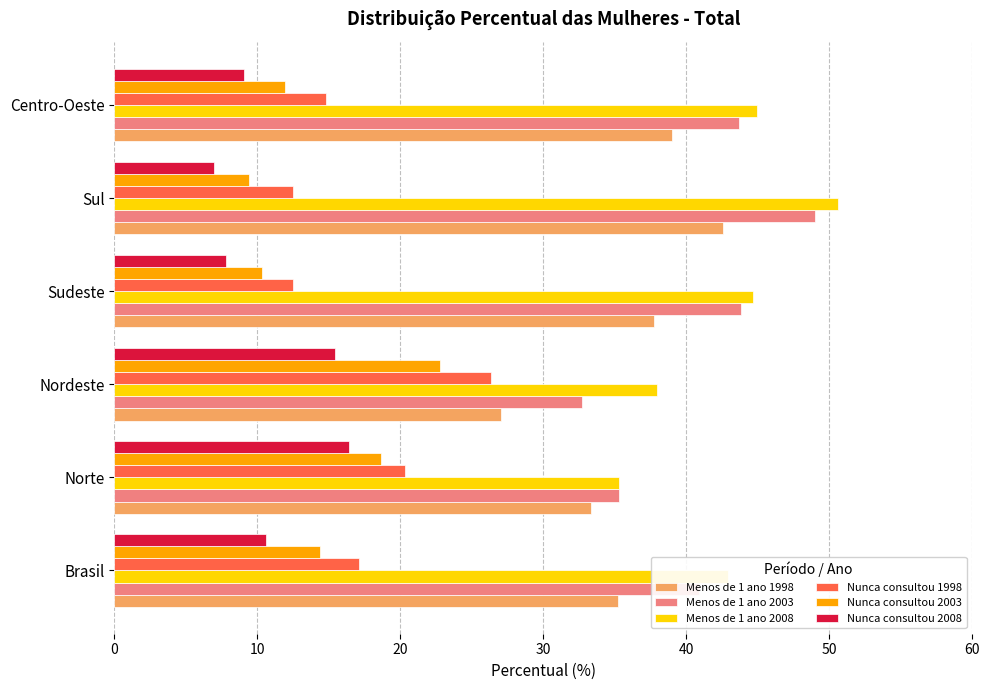

Is it true that Nunca consultou 1998 equals 11.5 at Nordeste?

False